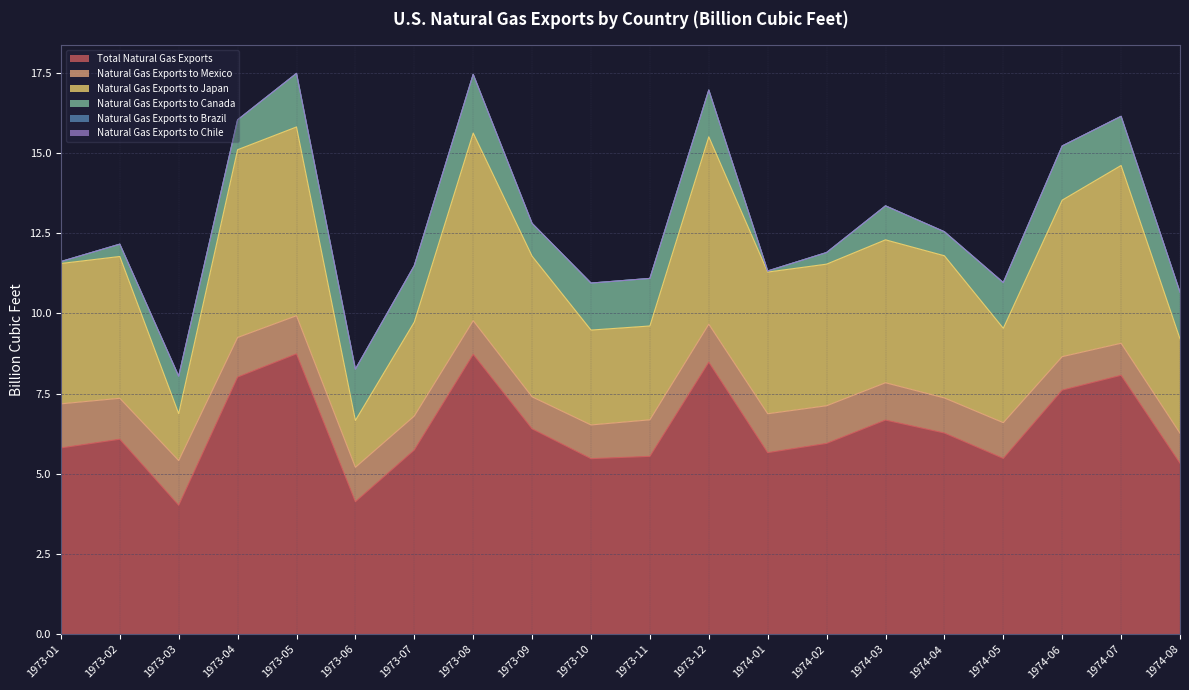

List the labels in order of Natural Gas Exports to Japan value, largest first.

1973-05, 1973-04, 1973-08, 1973-12, 1974-07, 1974-06, 1974-03, 1974-04, 1973-02, 1974-01, 1974-02, 1973-09, 1973-01, 1973-10, 1974-05, 1974-08, 1973-07, 1973-11, 1973-03, 1973-06